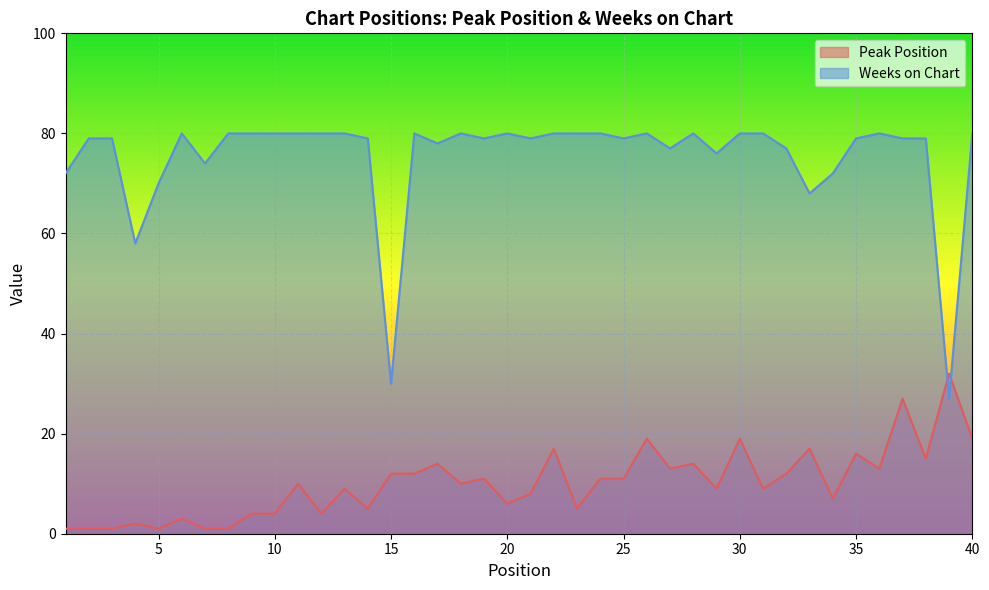

List the series in order of their peak value, lowest first.

Peak Position, Weeks on Chart